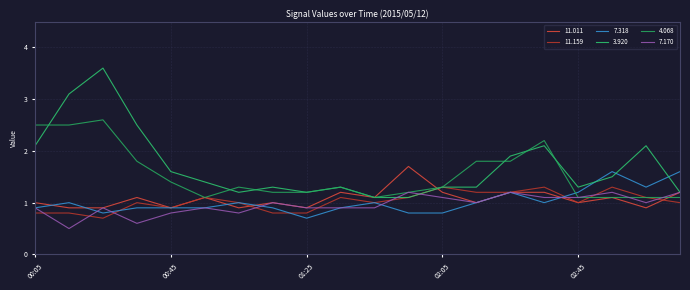

Does the chart have visible grid lines?

Yes